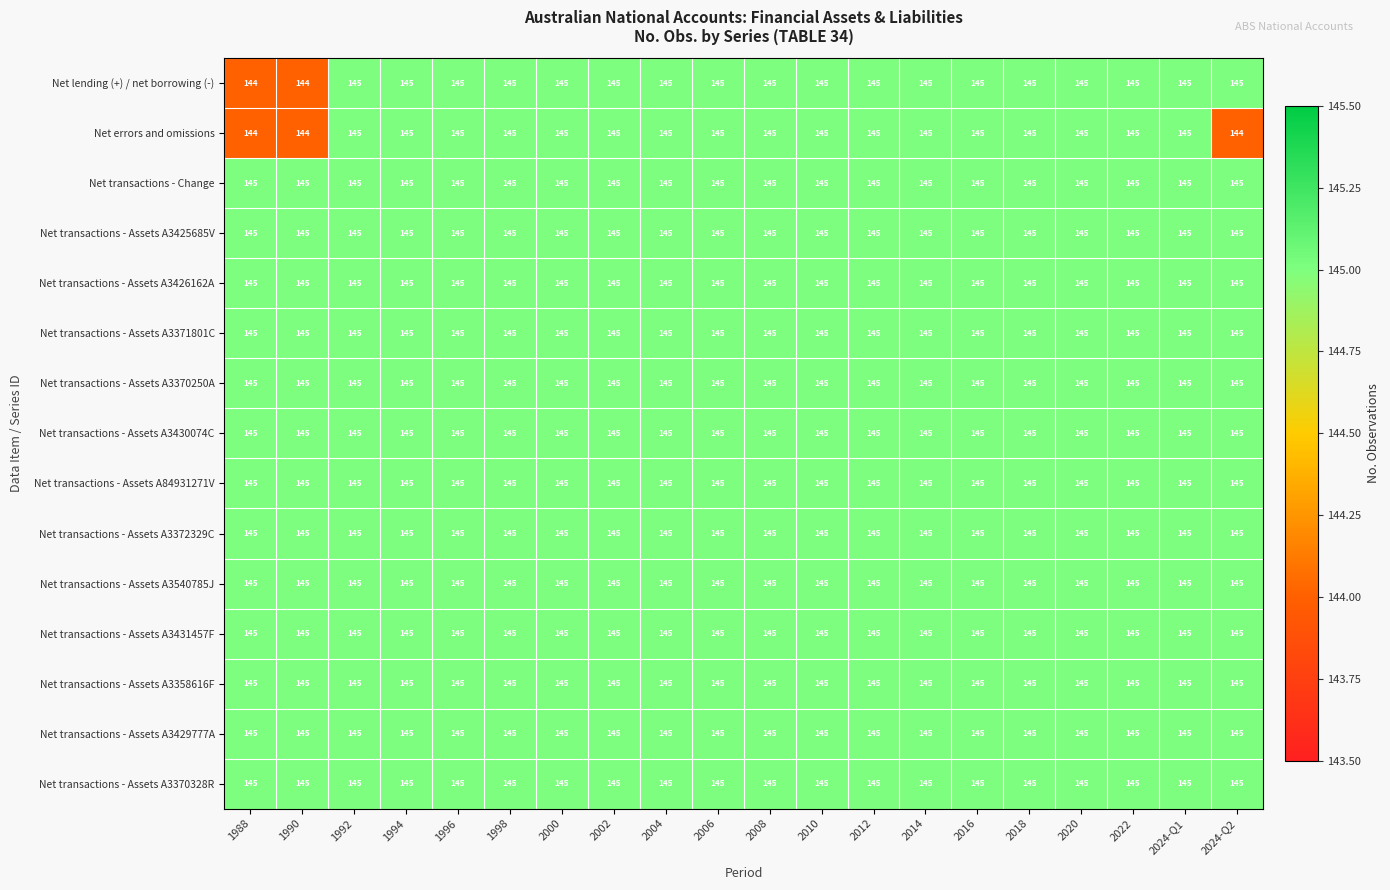

What is the total value across all series at 2004?

2175